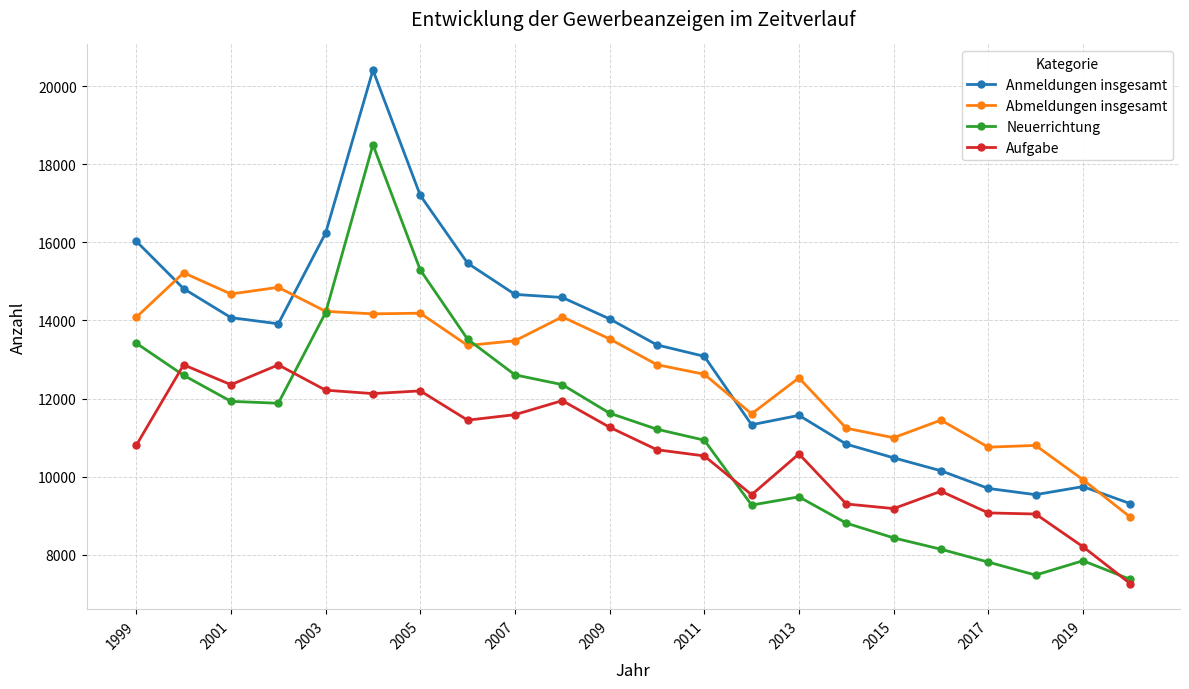

True or false: Abmeldungen insgesamt has more than 0 points higher than both neighbors.

True